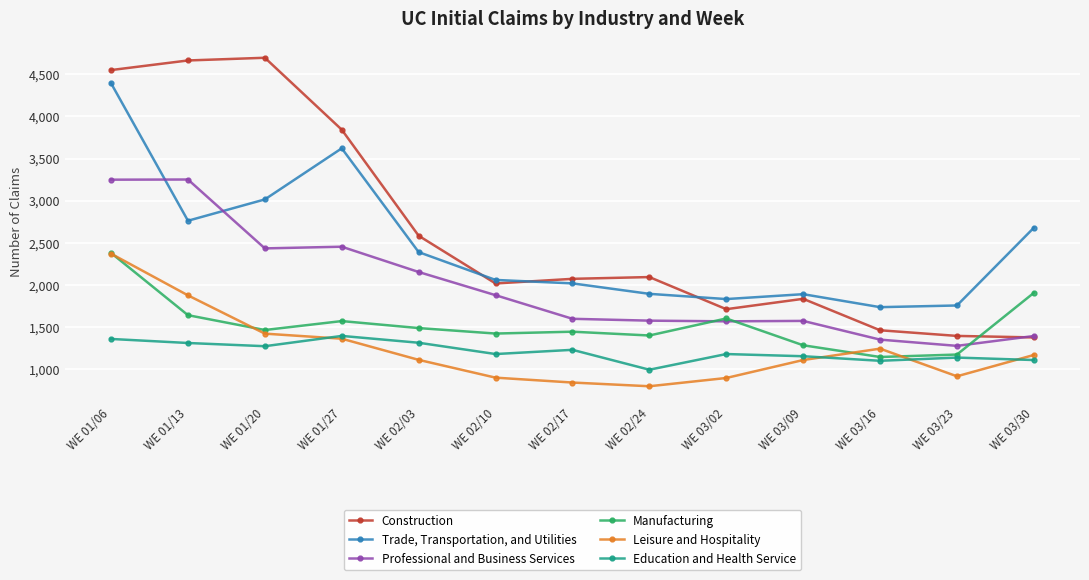

In Education and Health Service, how many points are higher than both neighbors (excluding endpoints)?

4